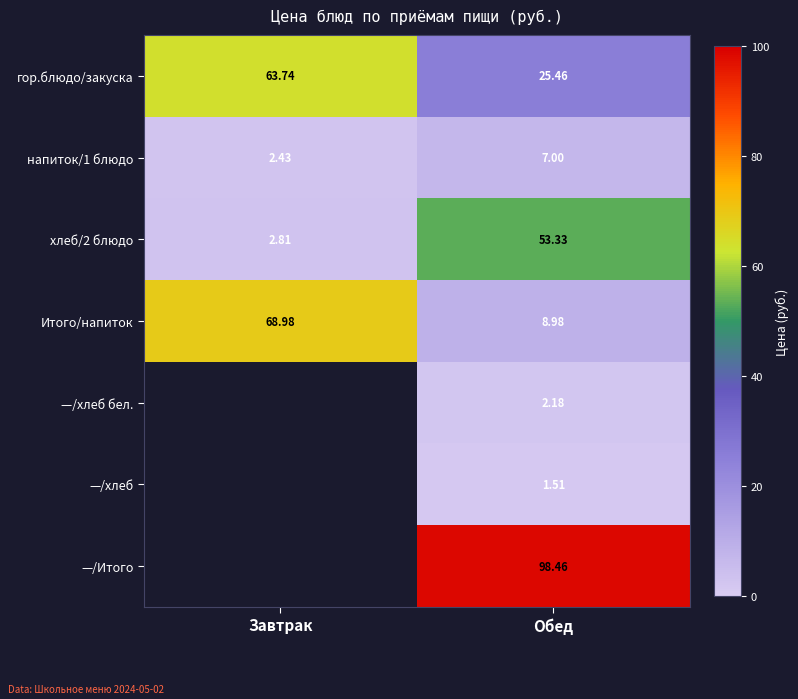

True or false: —/Итого has a value of 138.5 at Обед.

False